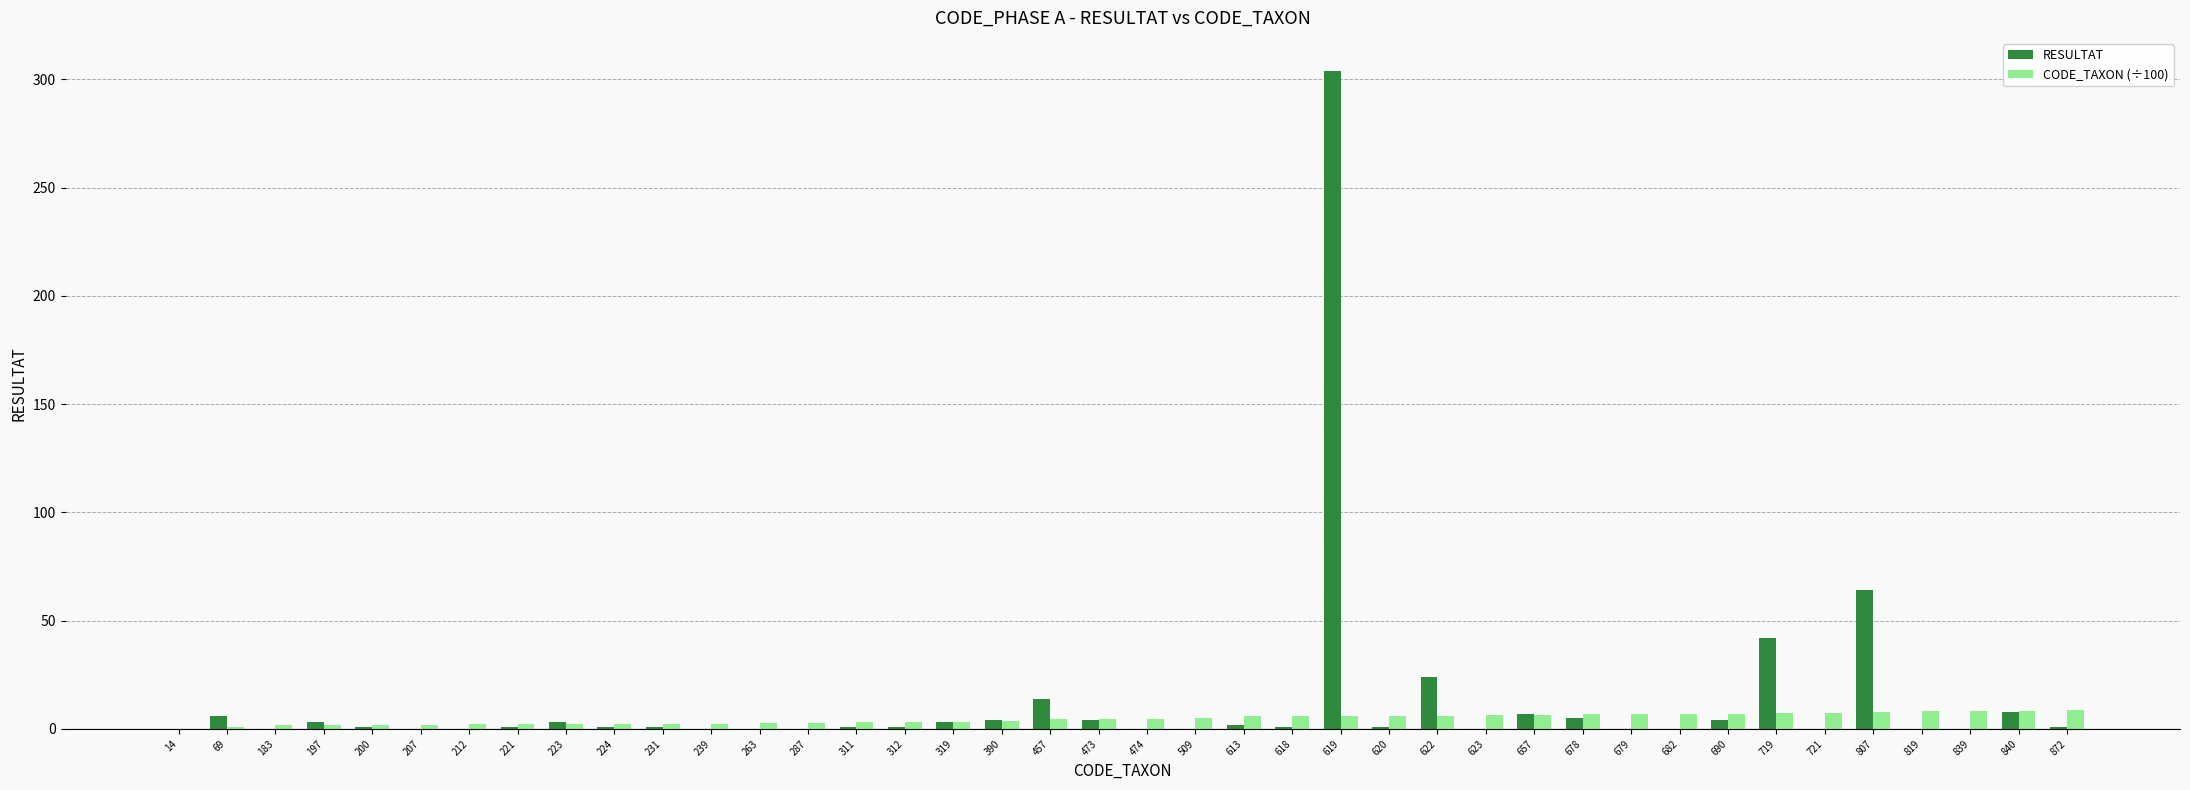

At which category is the sum across all series the highest?

619